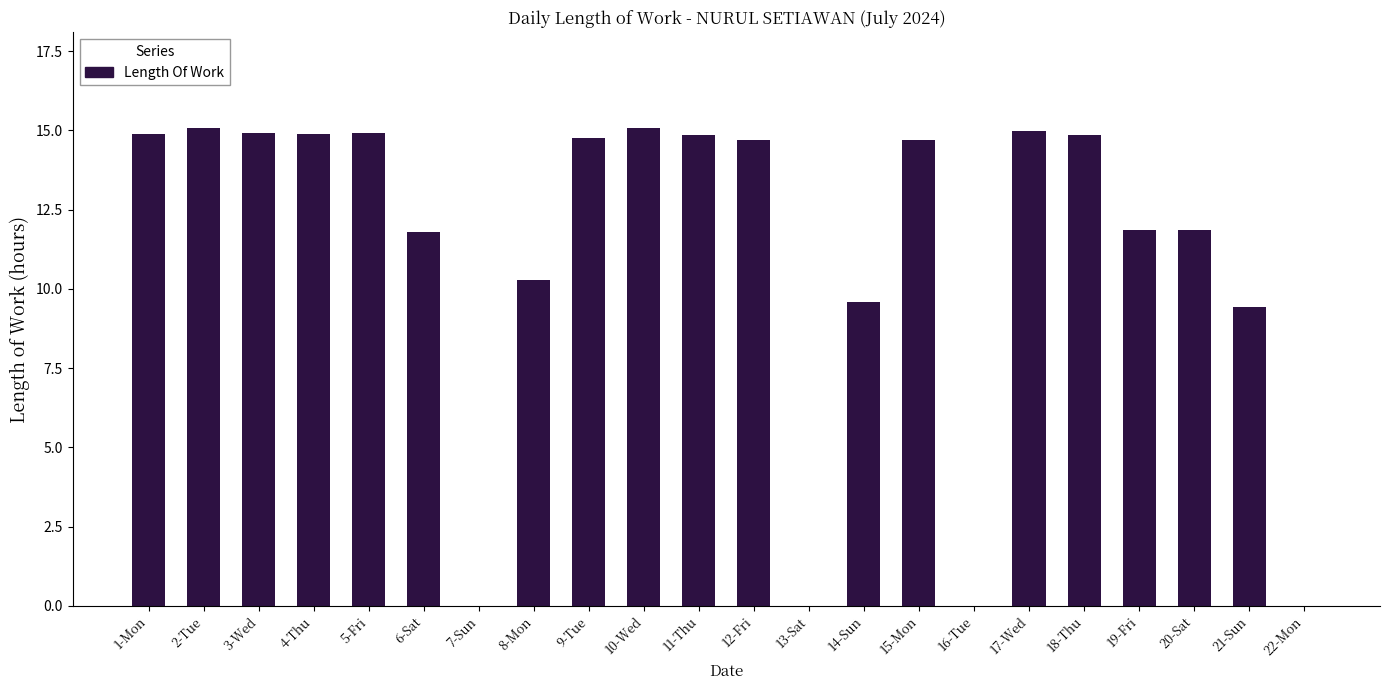

Count the number of data series in this chart.

1